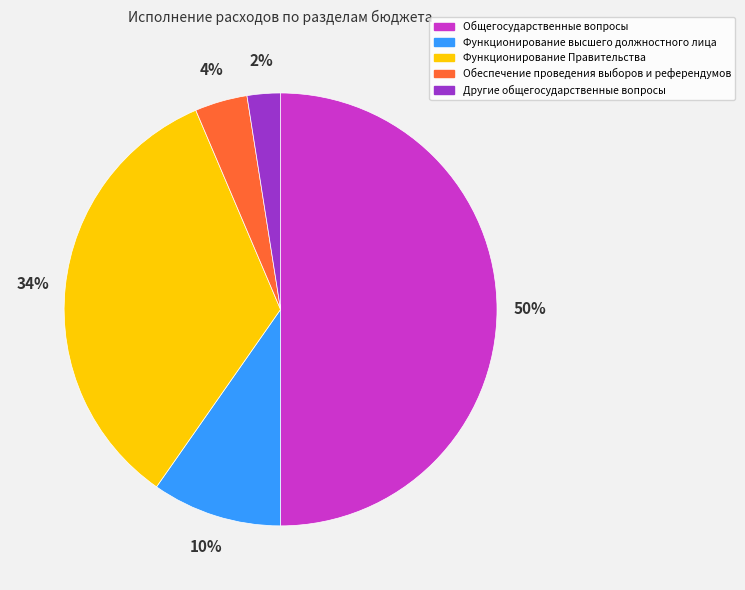

Is Обеспечение проведения выборов и референдумов the majority of the pie?

No